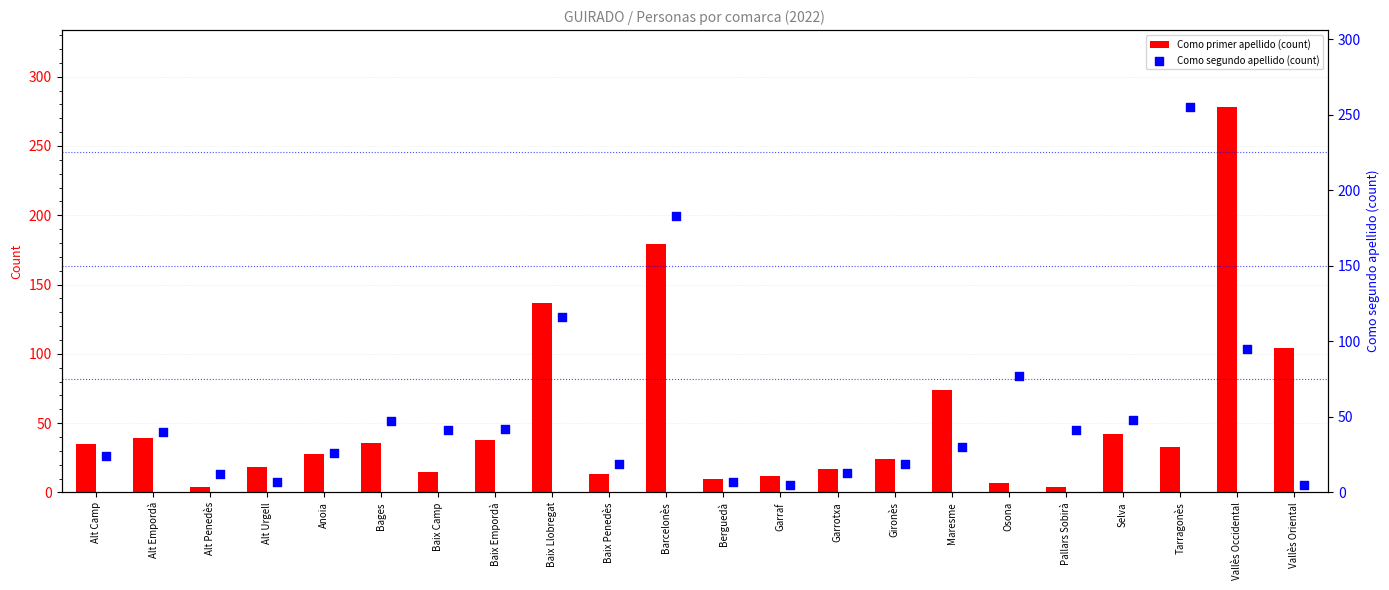

What is the sum of all Como primer apellido (count) values?

1147